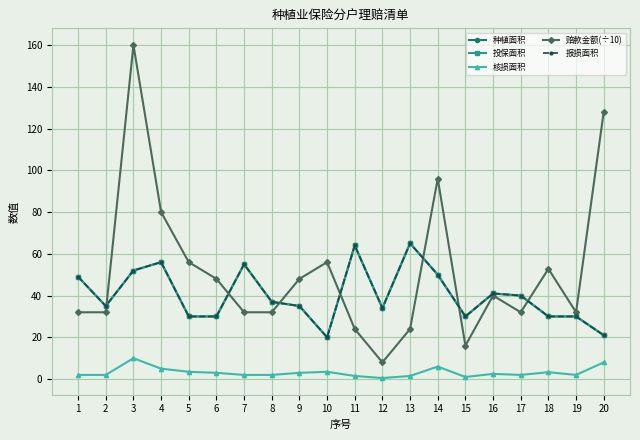

Is this an area chart (filled region under the line)?

No